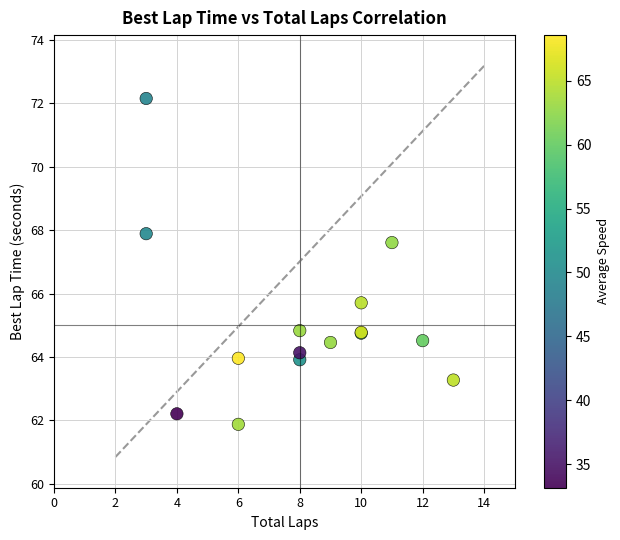

What Y value in the scatter plot is closest to 67?

67.6